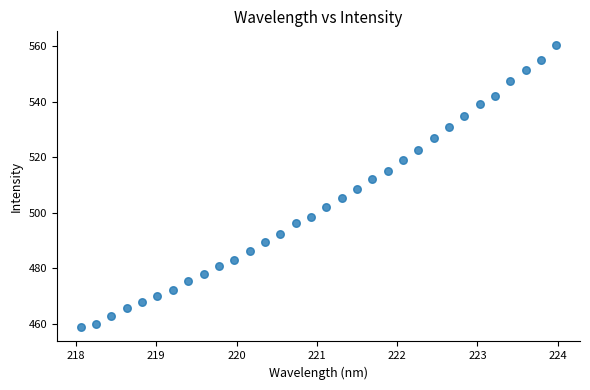

What is the range of Y values (max minus min)?

101.4